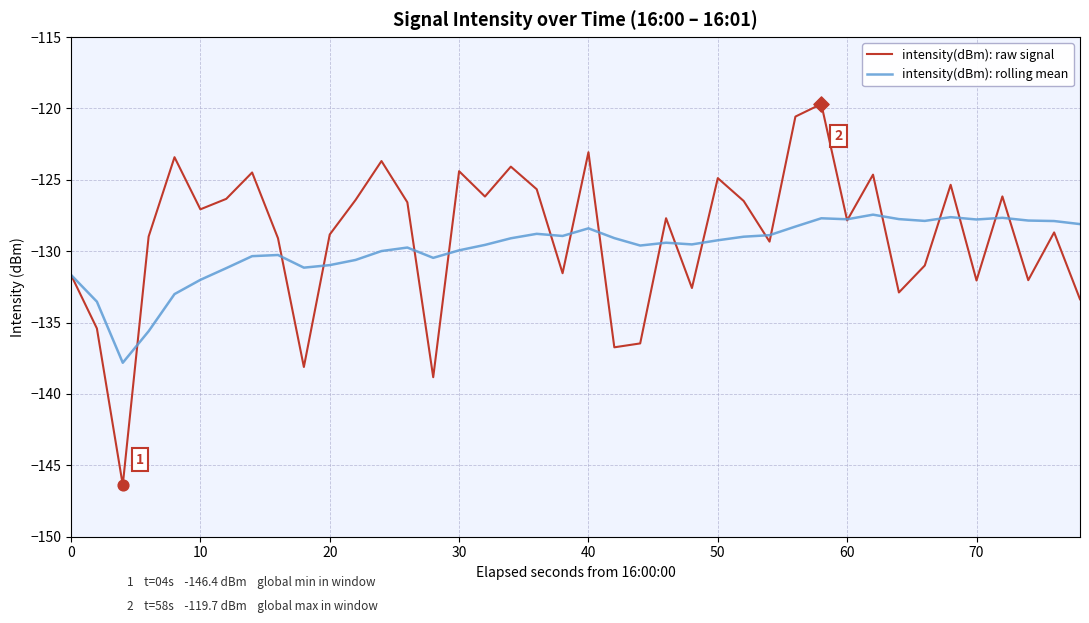

Which series has the largest range (max minus min)?

intensity(dBm): raw signal